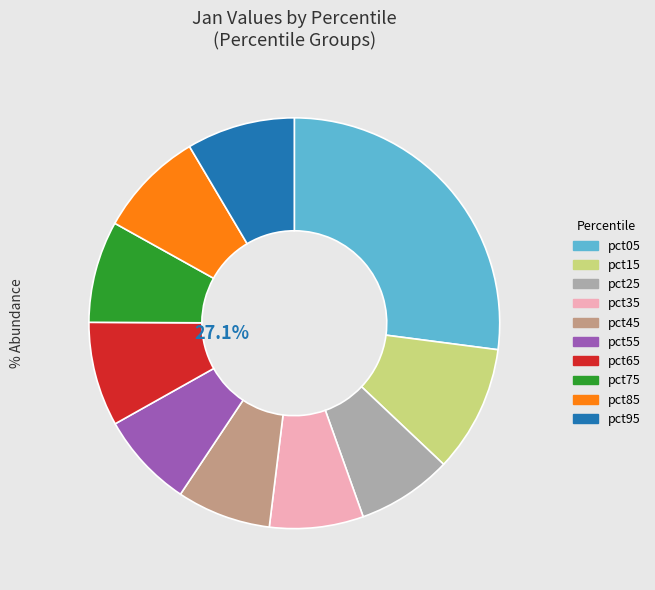

To the nearest percent, what is the difference between the largest and smallest slice percentages?

20%